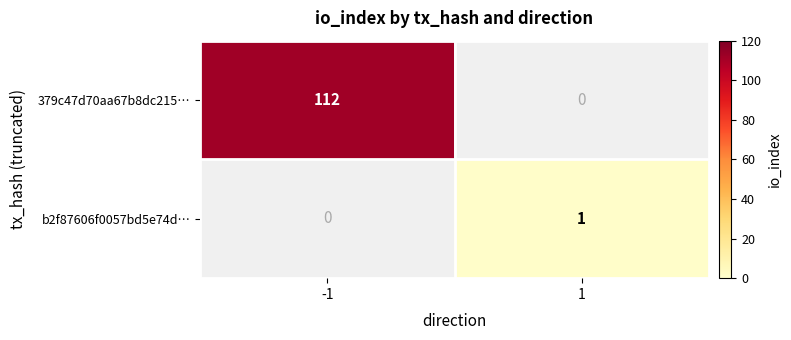

How many series are shown in this chart?

2